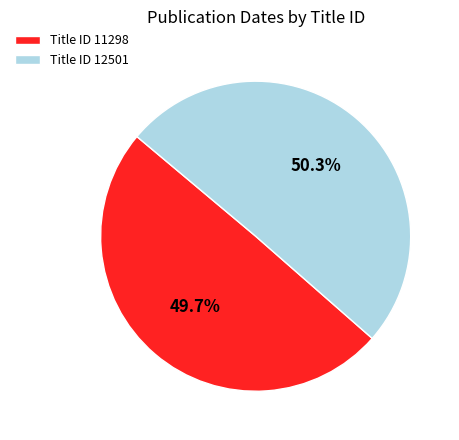

Which category has the smallest portion of the pie?

Title ID 11298